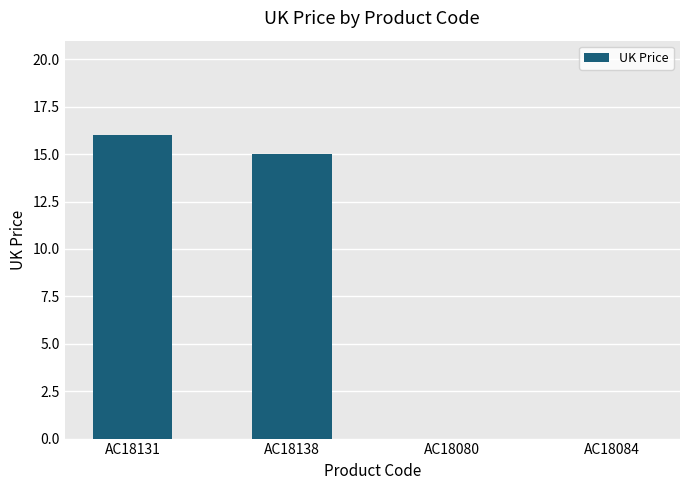

What is the sum of the values at AC18080 and AC18131?

16.0